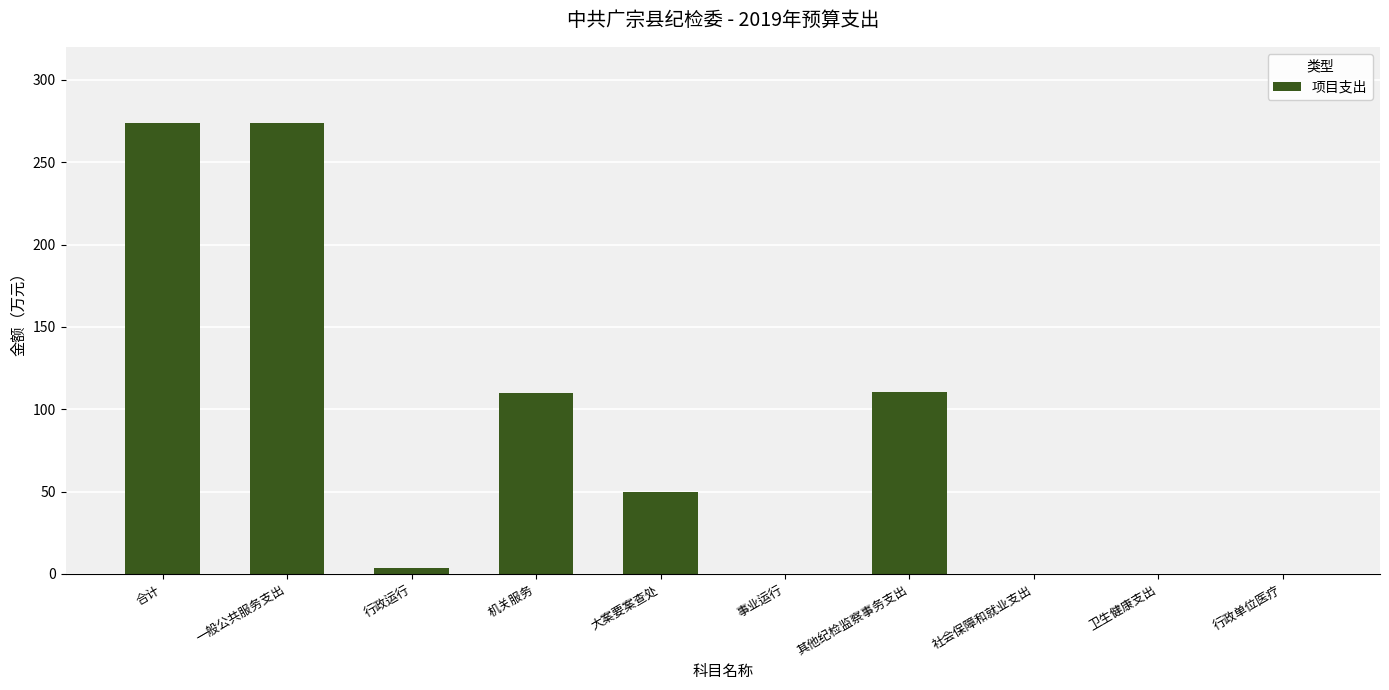

What is the sum of the values at 一般公共服务支出 and 行政单位医疗?

273.6